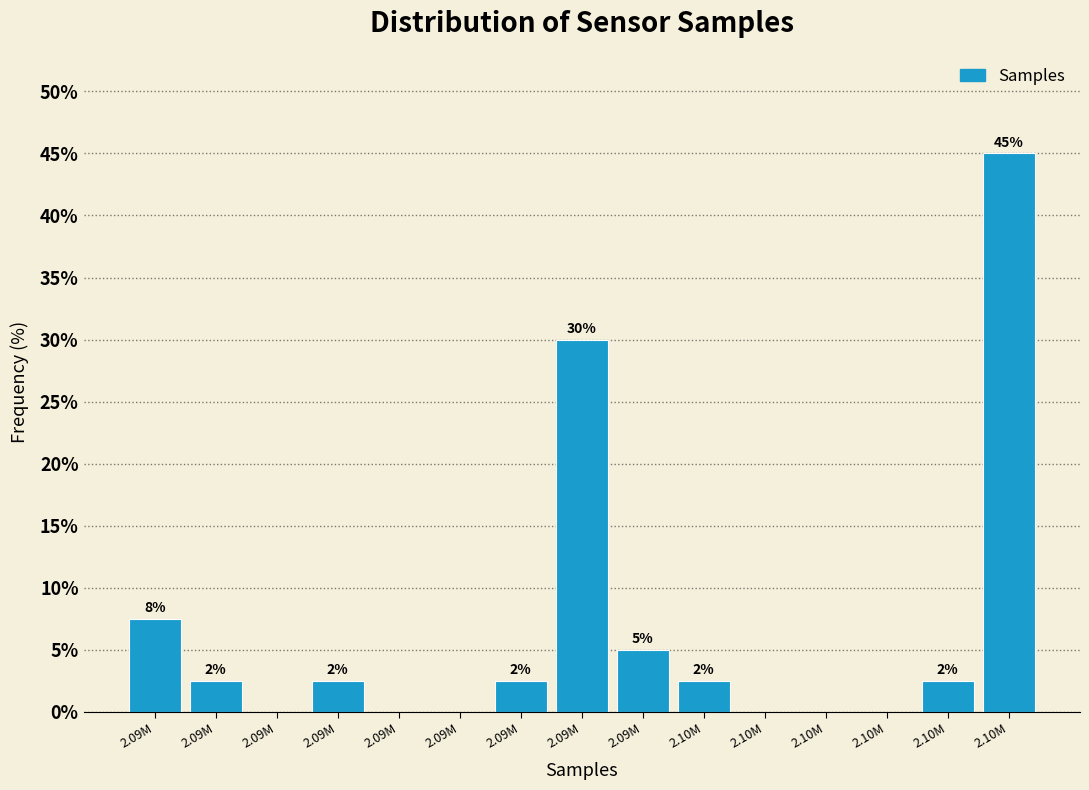

Are the bars horizontal?

No